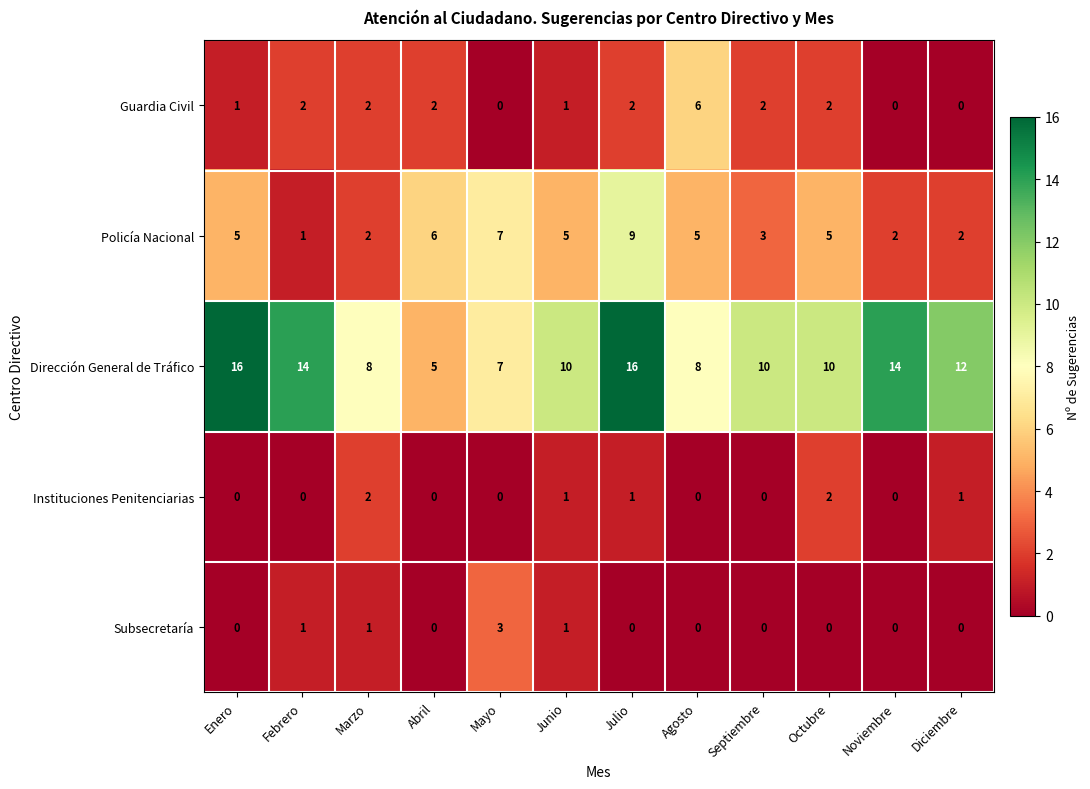

The value of Policía Nacional at Abril is 6. True or false?

True